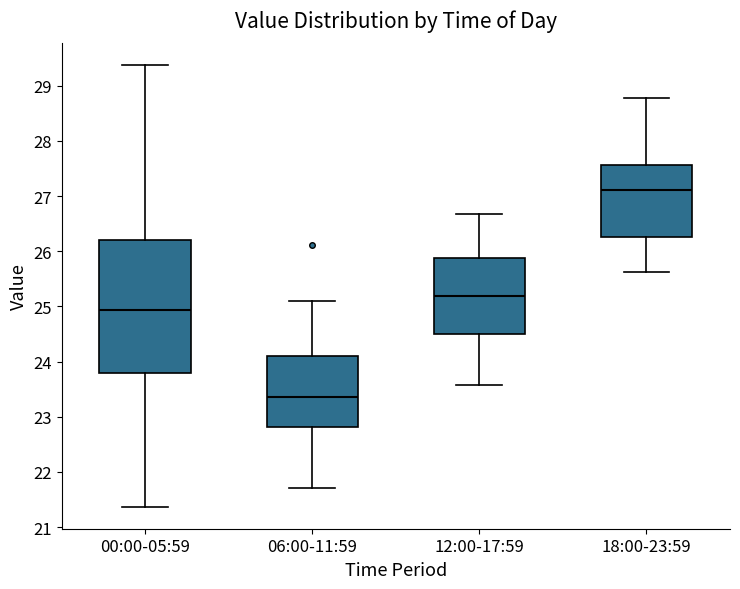

Where is the lower edge of the box for 18:00-23:59 on the y-axis? The values are not printed on the chart, so give them approximately, as read against the axis.

26.3